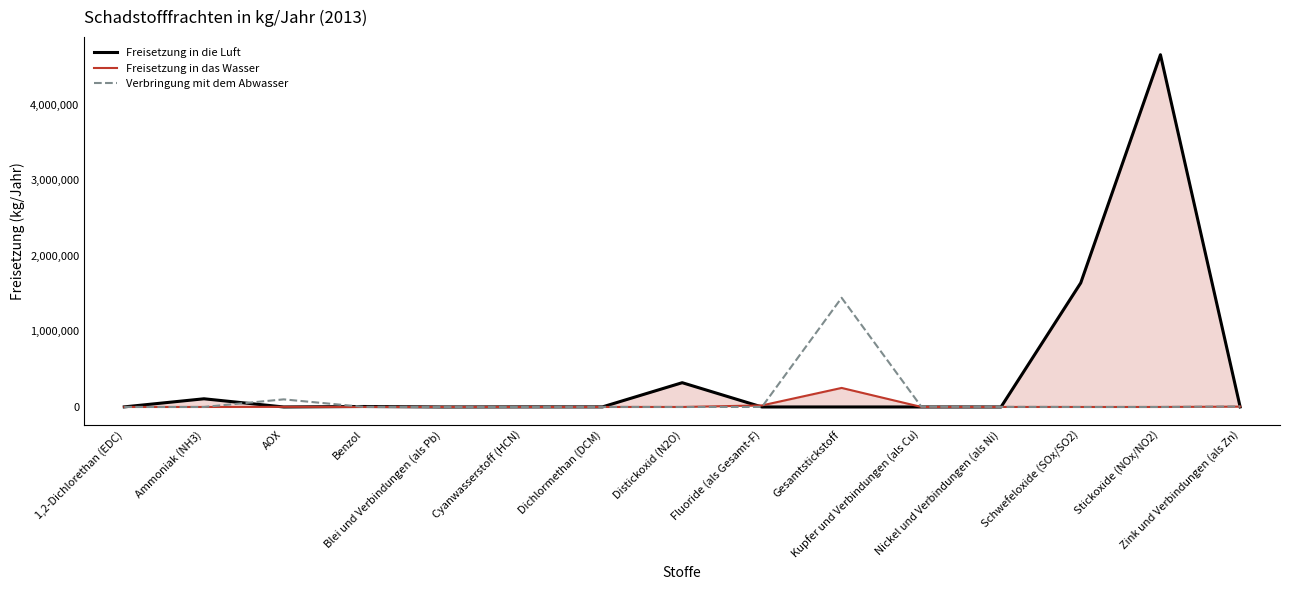

How many times do Freisetzung in das Wasser and Freisetzung in die Luft cross each other?

7